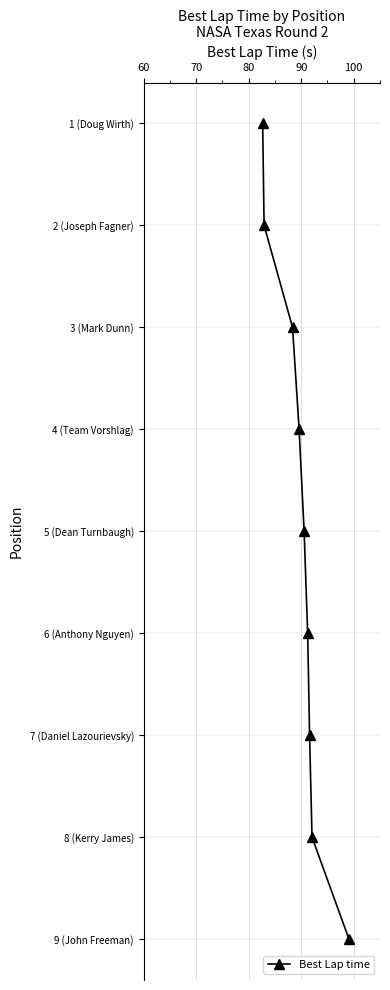

Is this an area chart (filled region under the line)?

No